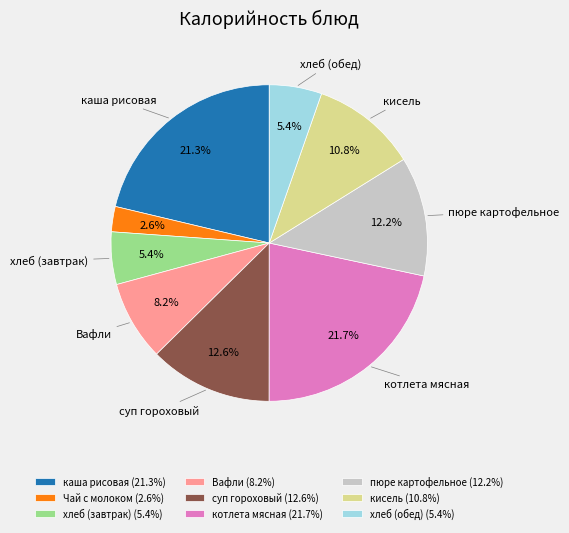

To the nearest percent, what percentage of the pie is каша рисовая?

21%